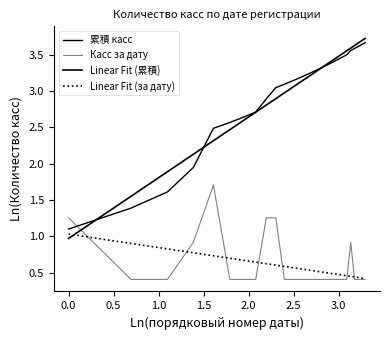

How many lines are shown in the chart?

4